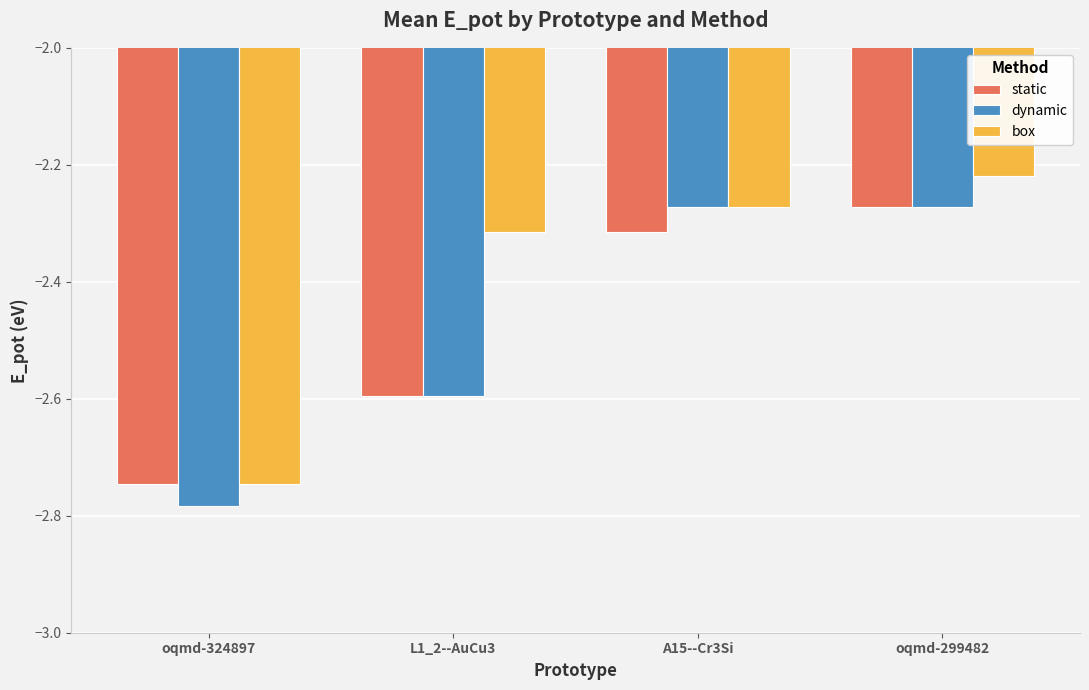

True or false: box has a value of -1.1 at L1_2--AuCu3.

False